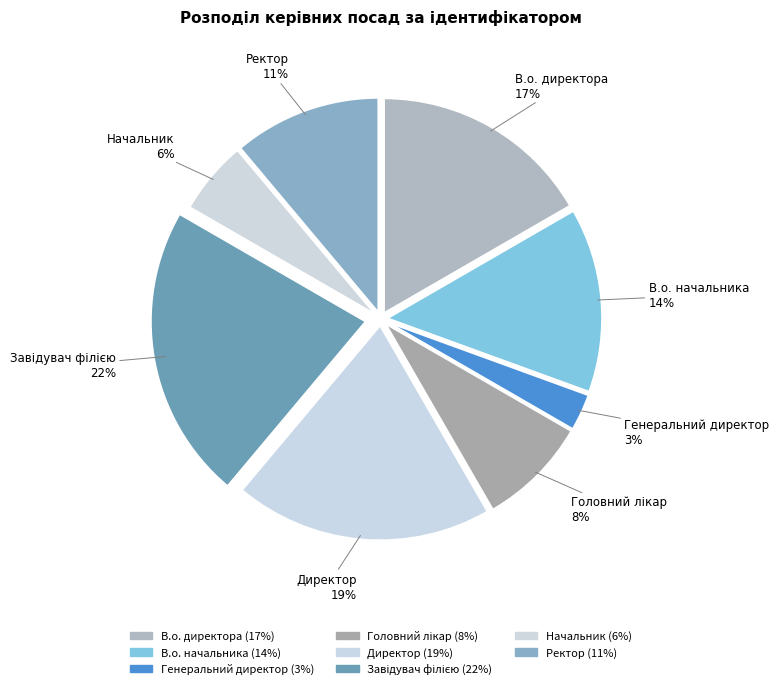

The Начальник slice represents 6% of the pie. True or false?

True